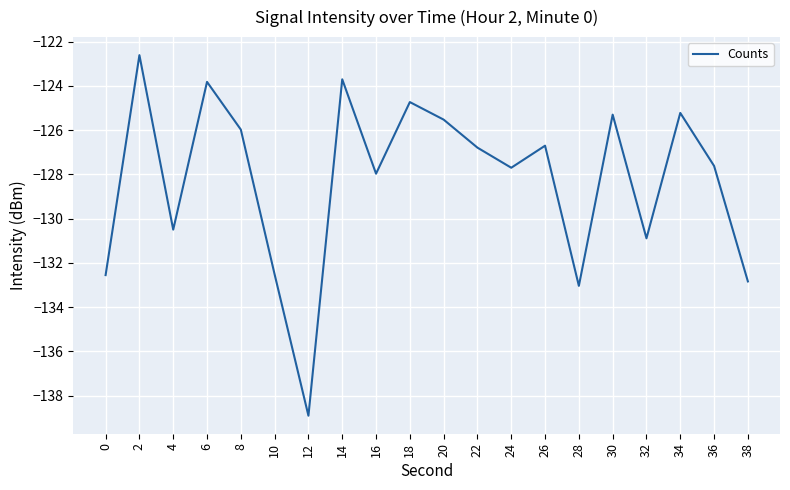

What is the change in value from 18 to 24?

-3.0